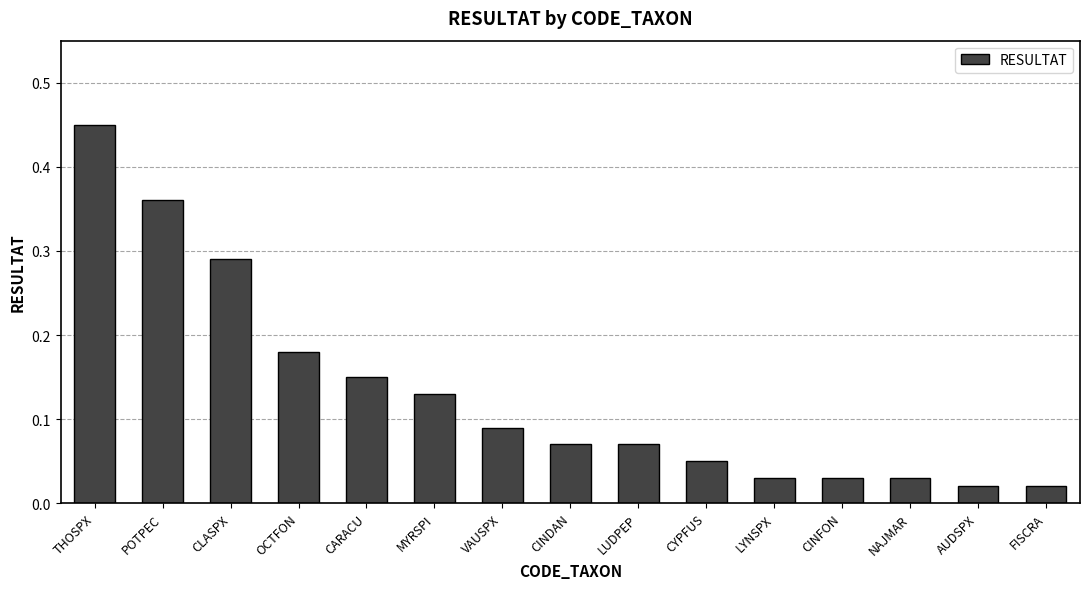

What is the change in value from OCTFON to FISCRA?

-0.2